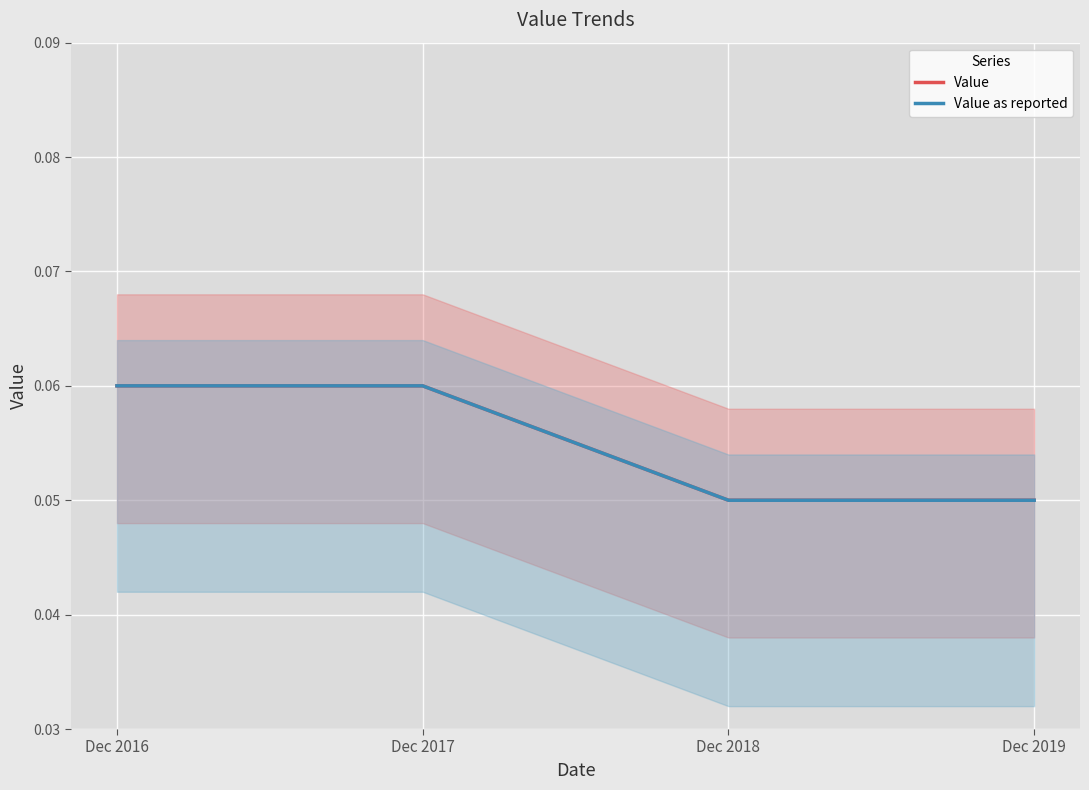

List the labels in order of Value as reported value, largest first.

Dec 2016, Dec 2017, Dec 2018, Dec 2019